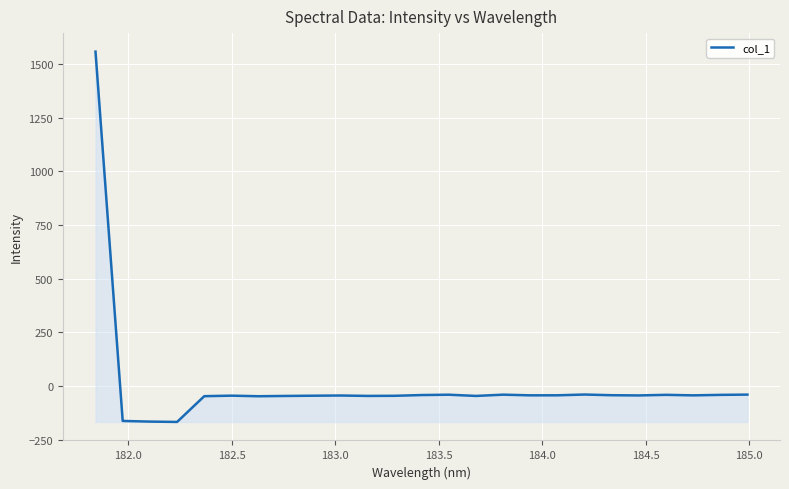

What is the smallest value displayed?

-166.6